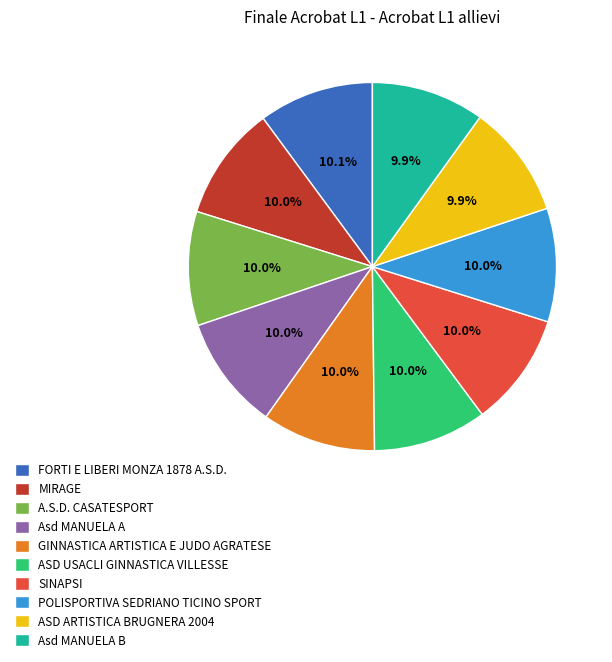

Is it true that POLISPORTIVA SEDRIANO TICINO SPORT is 10% of the pie?

True